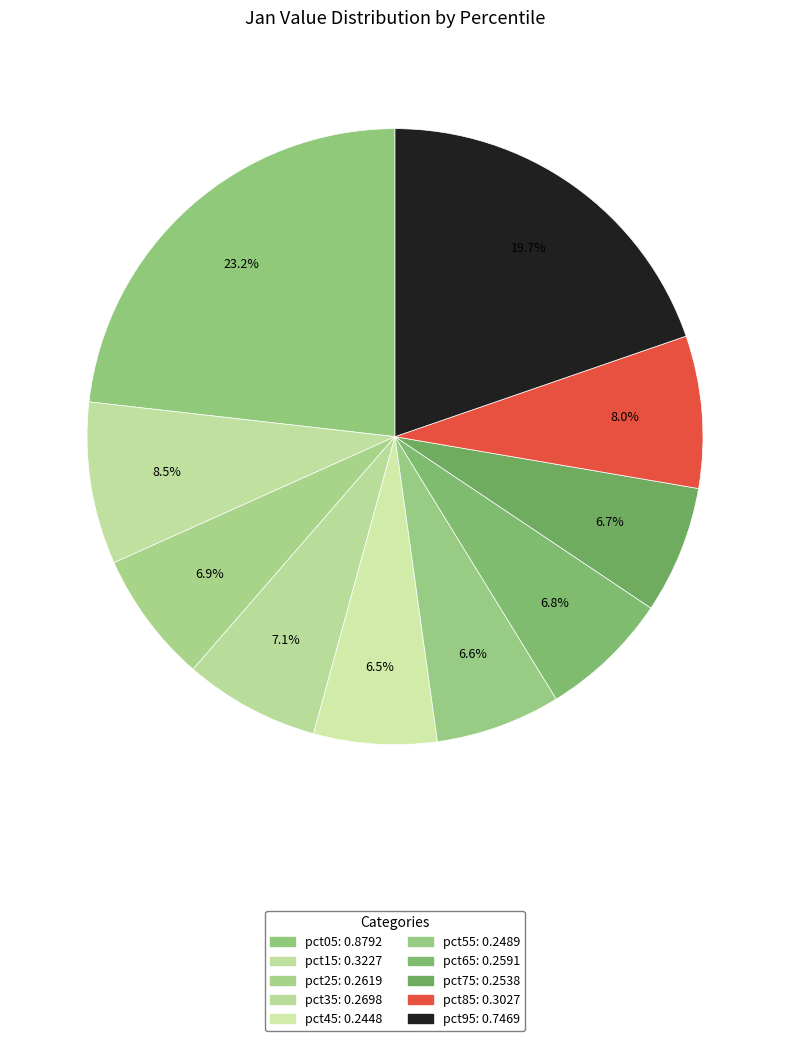

Is there any slice that represents more than half of the pie?

No